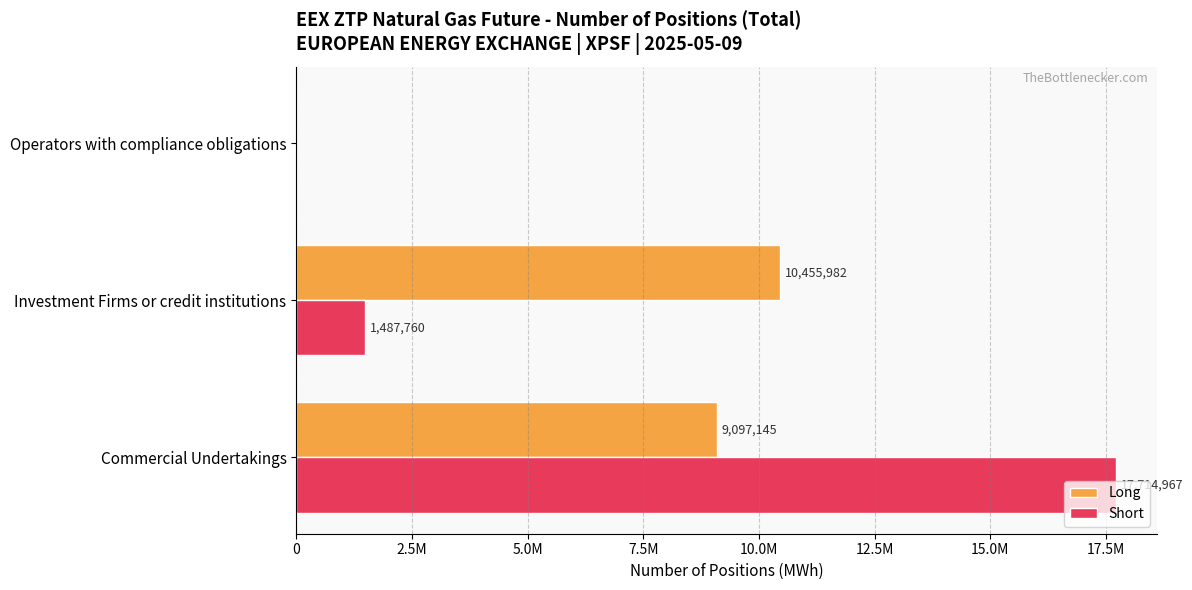

What are all the series names shown in the legend?

Long, Short